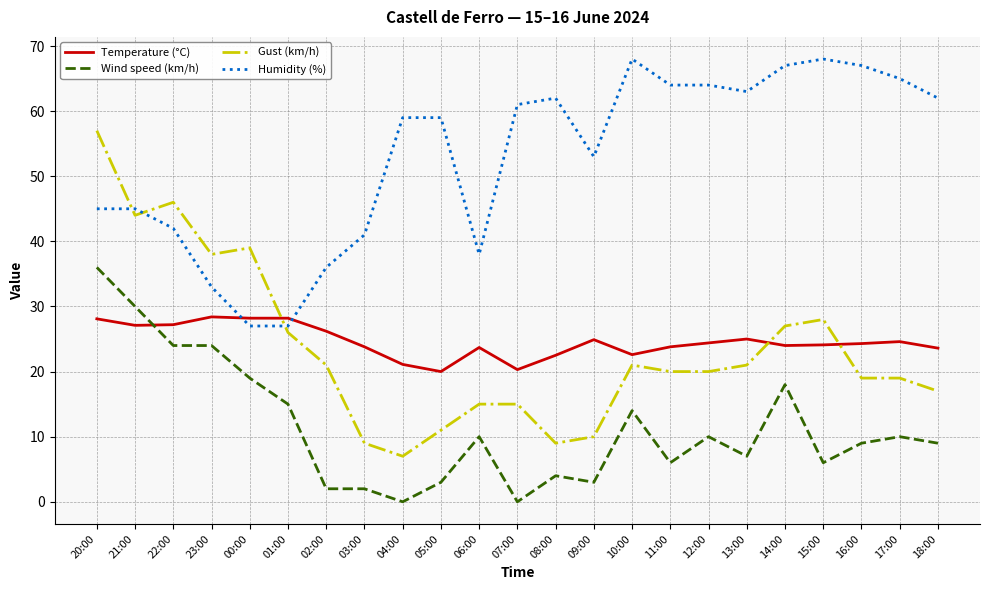

What is the maximum value for Gust (km/h)?

57.0